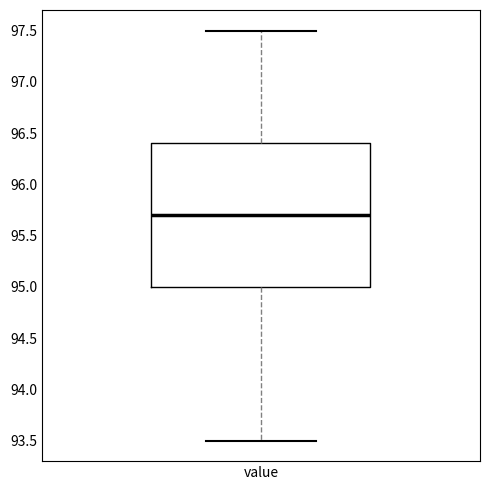

Read this box plot against the y-axis: the position of the median line, the range covered by the box, and the ends of both whiskers. The values are not printed on the chart, so give them approximately, as read against the axis.

median 95.7, box 95.0 to 96.4, whiskers 93.5 to 97.5